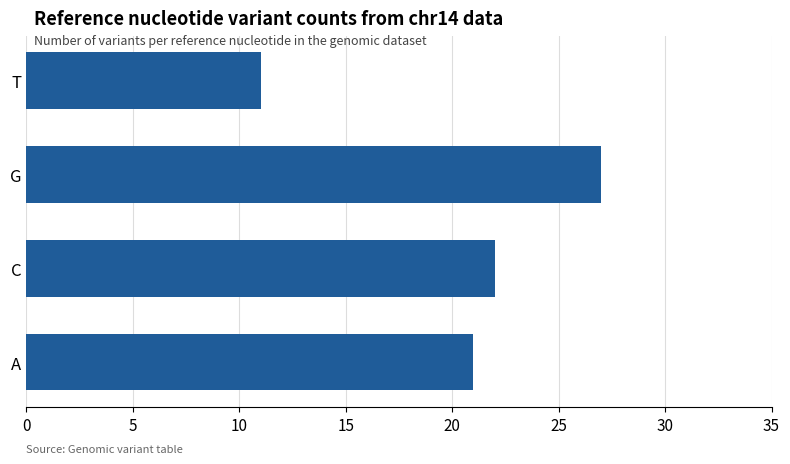

Approximately how many times larger is the value at A compared to C?

1.0